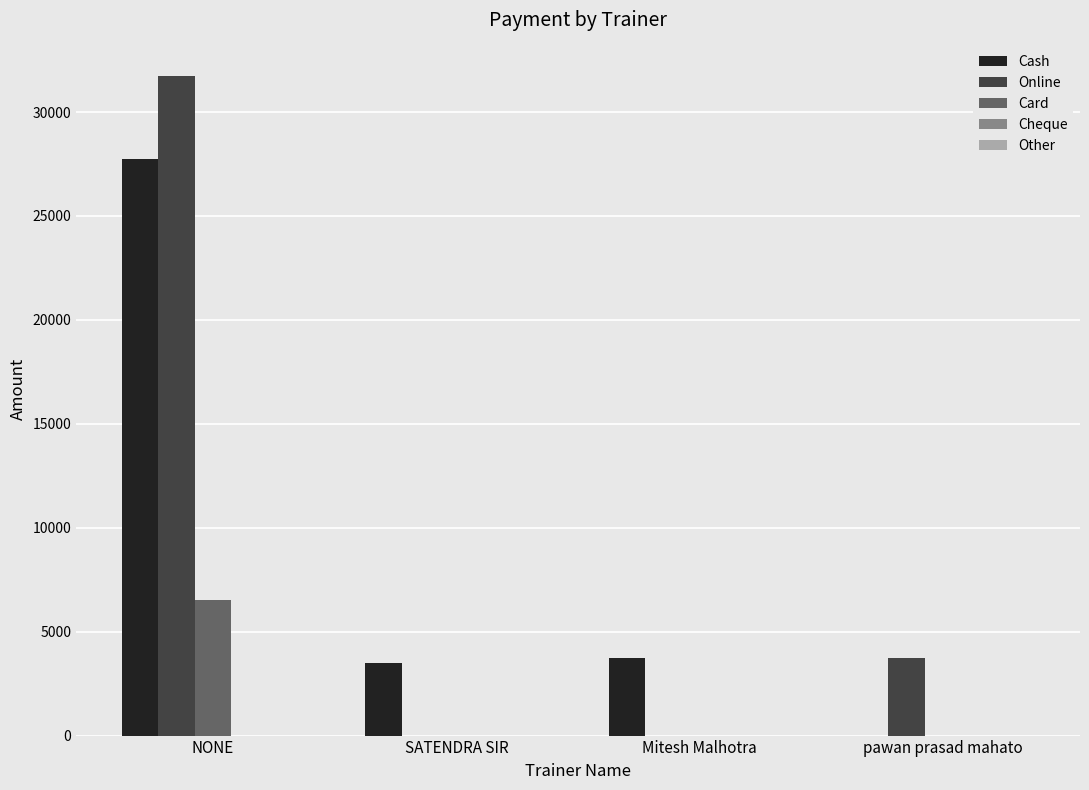

The value of Card at NONE is 6500. True or false?

True